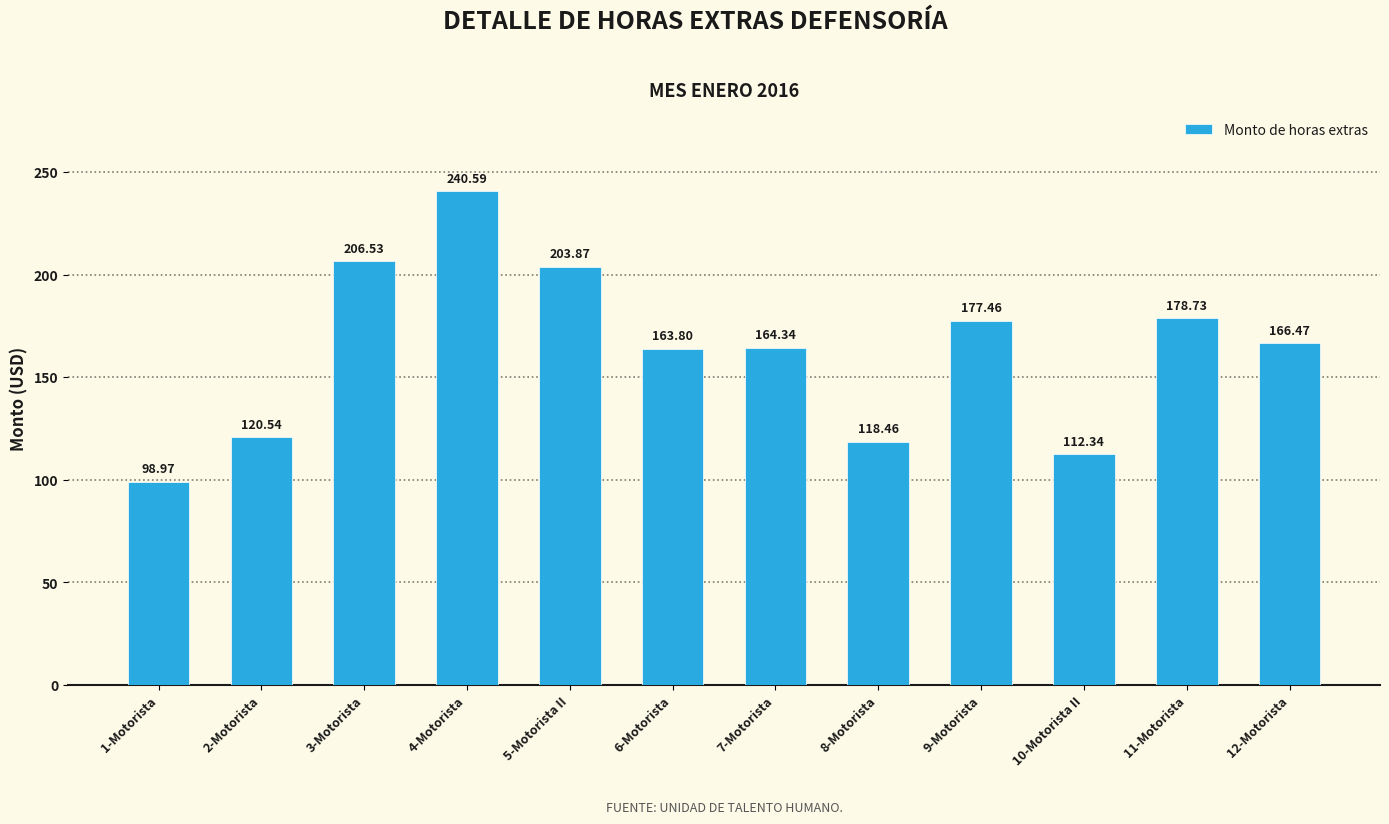

At which label is the value closest to 169?

12-Motorista